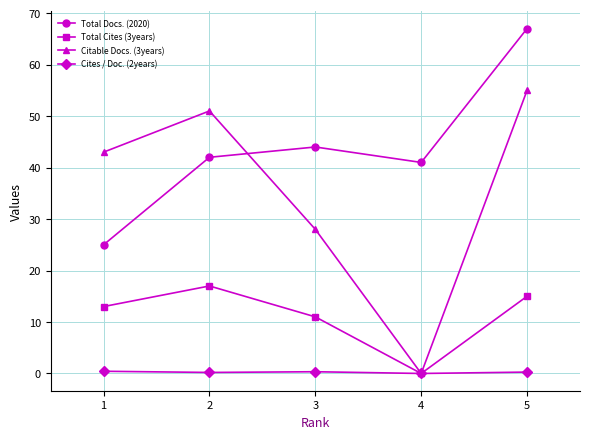

Which series has the widest spread of values?

Citable Docs. (3years)